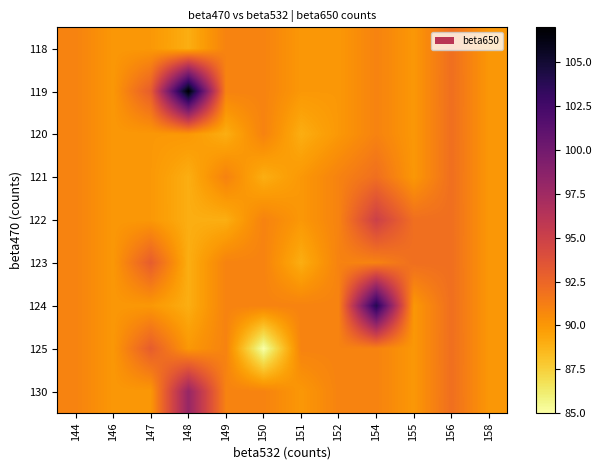

At which label does 120 reach its peak?

156